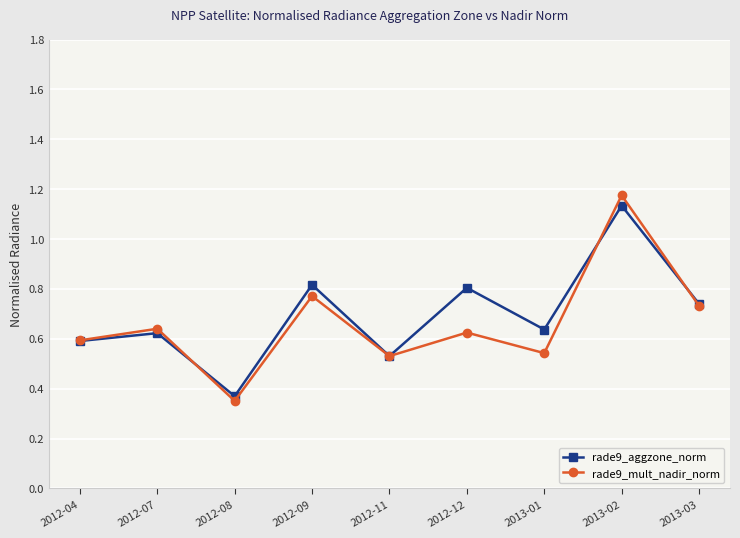

How many lines are shown in the chart?

2